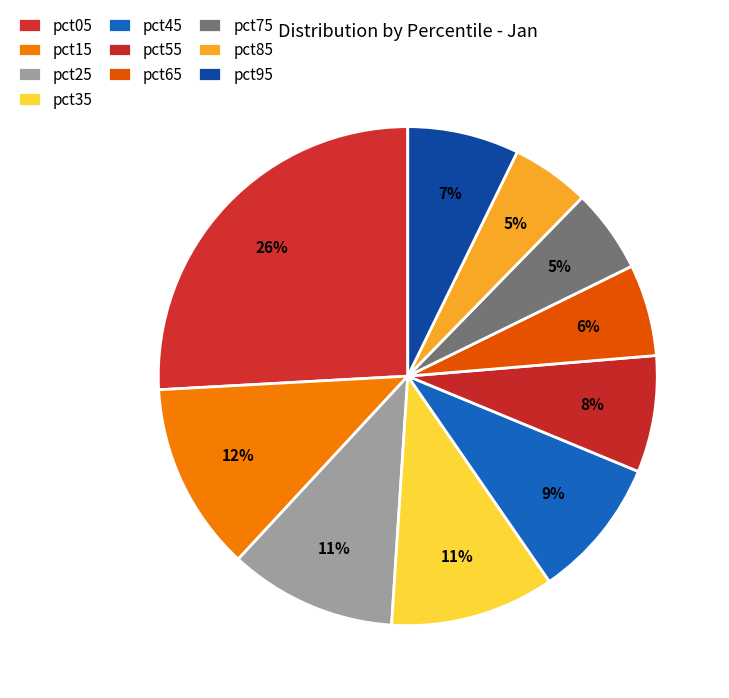

Is there any slice that represents more than half of the pie?

No